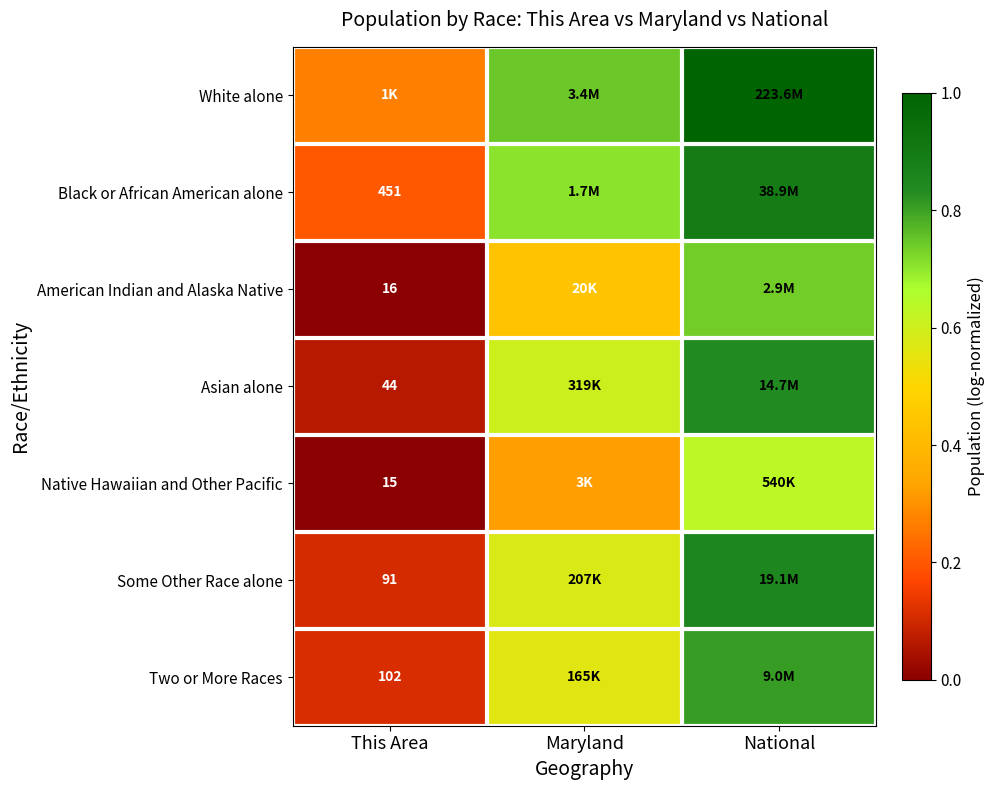

Read the Two or More Races value at National.

0.8